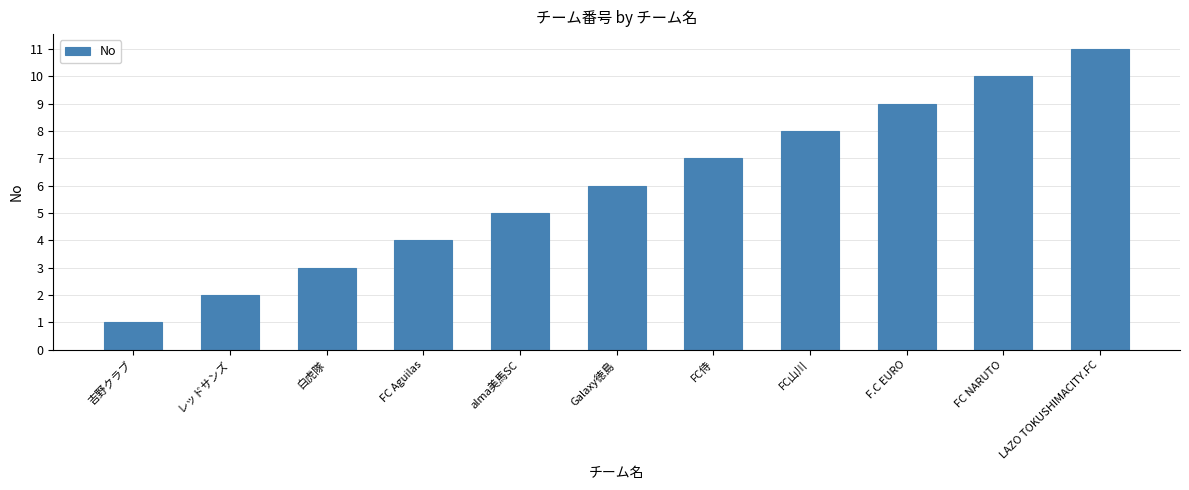

What is the approximate value at 白虎隊, to the nearest 5?

5